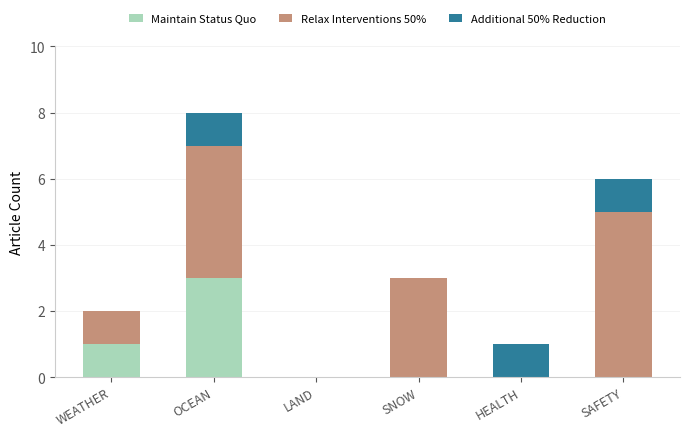

The value of Maintain Status Quo at HEALTH is -2. True or false?

False